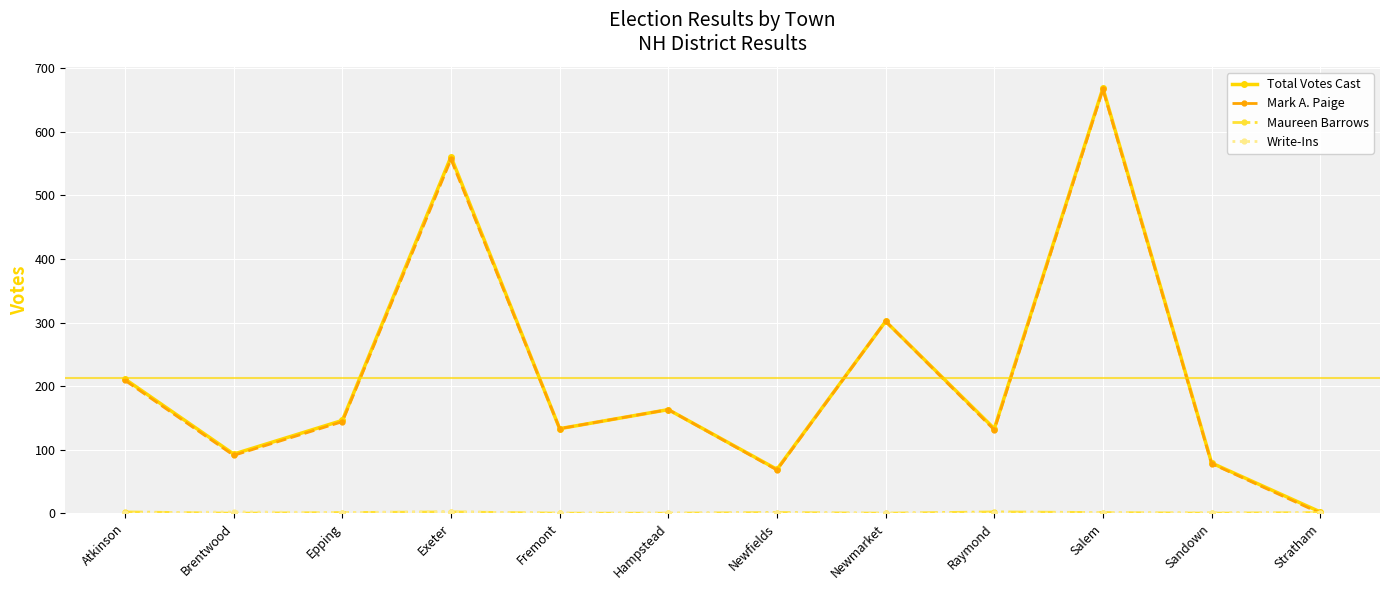

Which category has the highest value in the Total Votes Cast series?

Salem